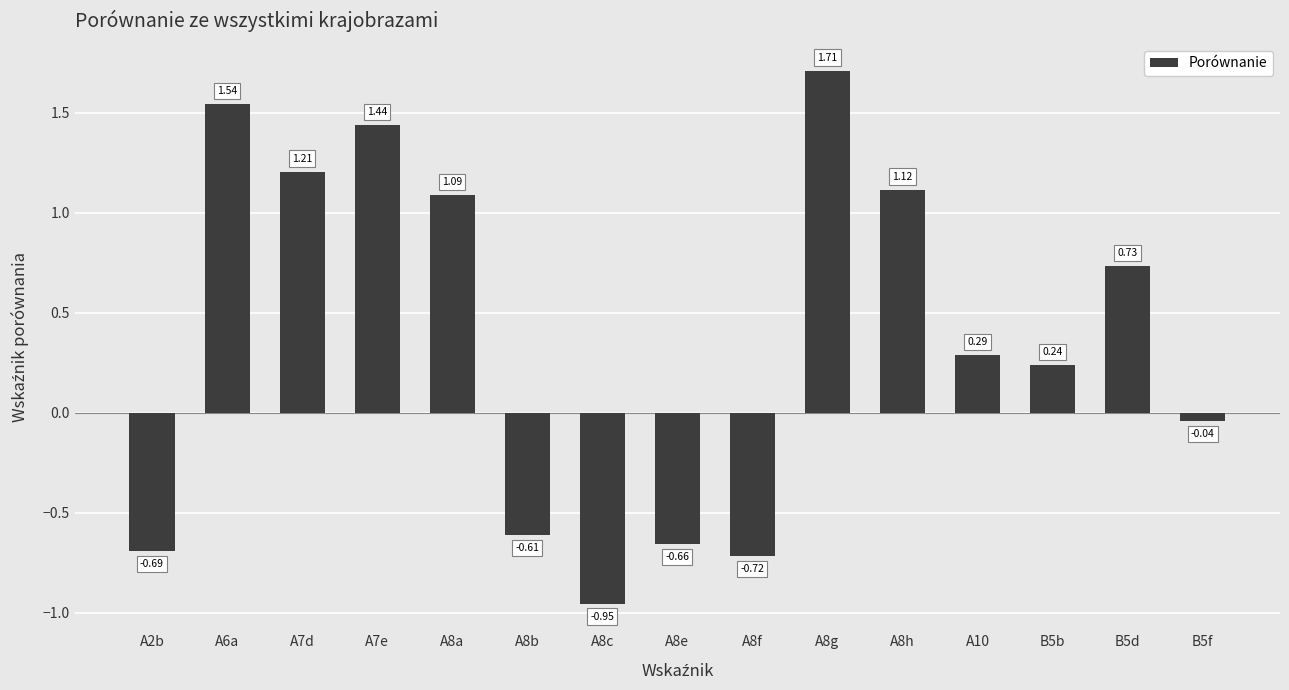

What position from the left is B5f?

15